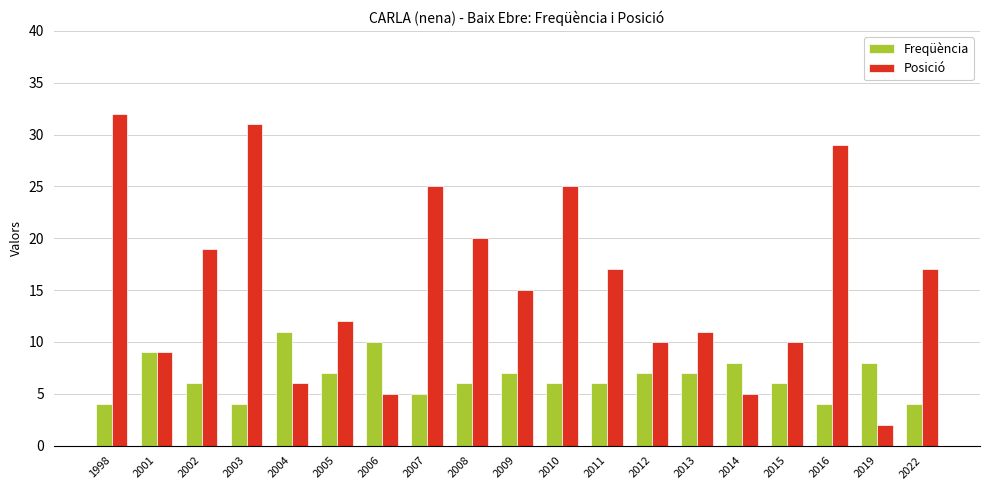

True or false: Posició has a value of 17 at 2022.

True